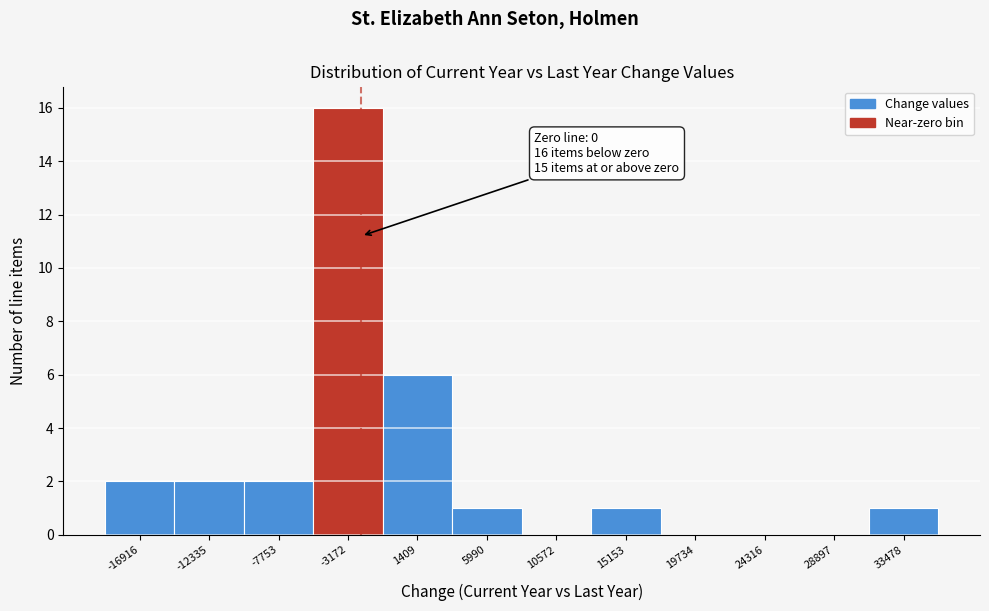

Reading left to right, extract all data points from this chart.

-16916=2	-12335=2	-7753=2	-3172=16	1409=6	5990=1	10572=0	15153=1	19734=0	24316=0	28897=0	33478=1